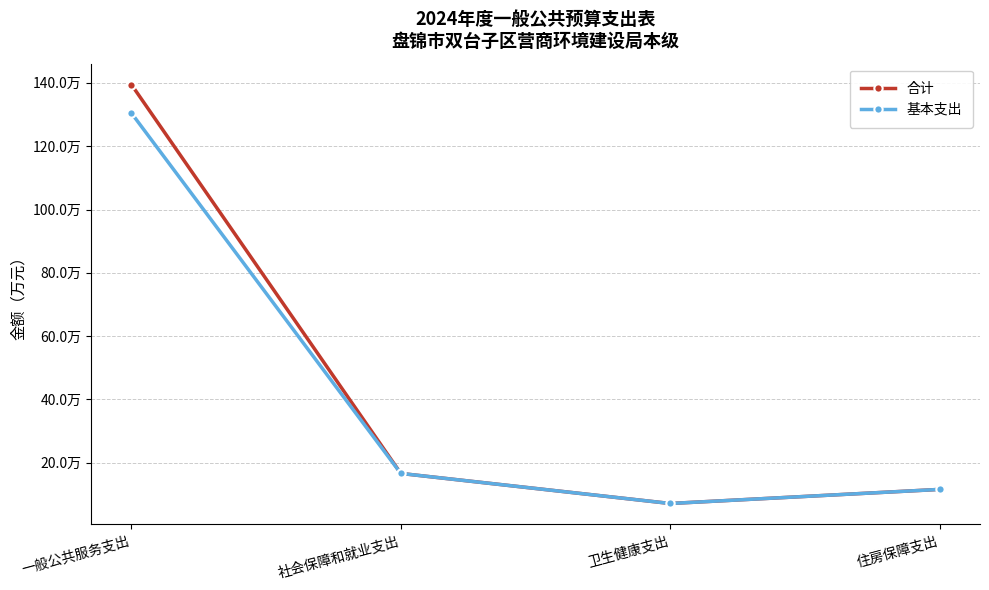

Which category has the highest value across all series?

一般公共服务支出